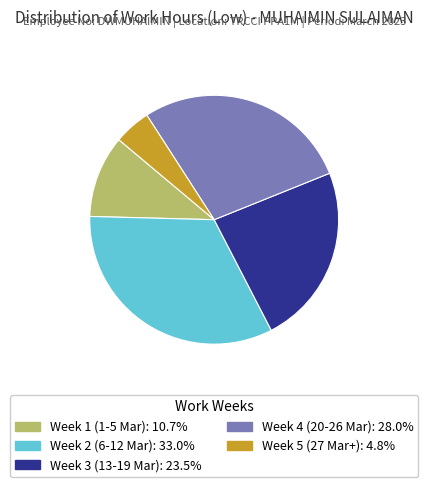

Count the number of slices in the pie.

5